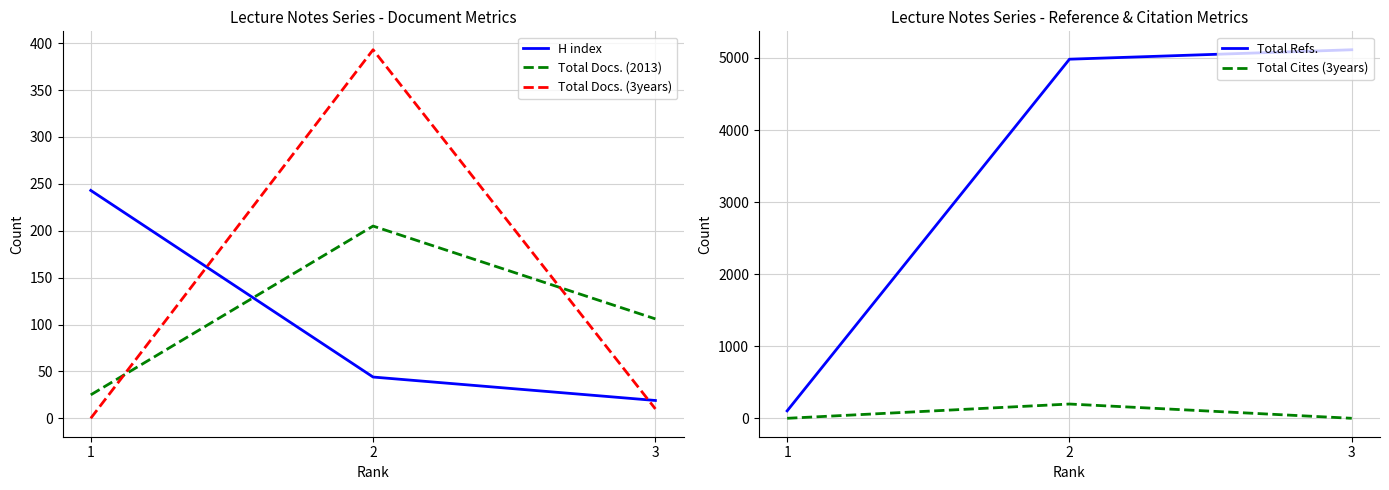

Is the value of Total Docs. (2013) at 3 greater than the value of Total Cites (3years) at 2?

No